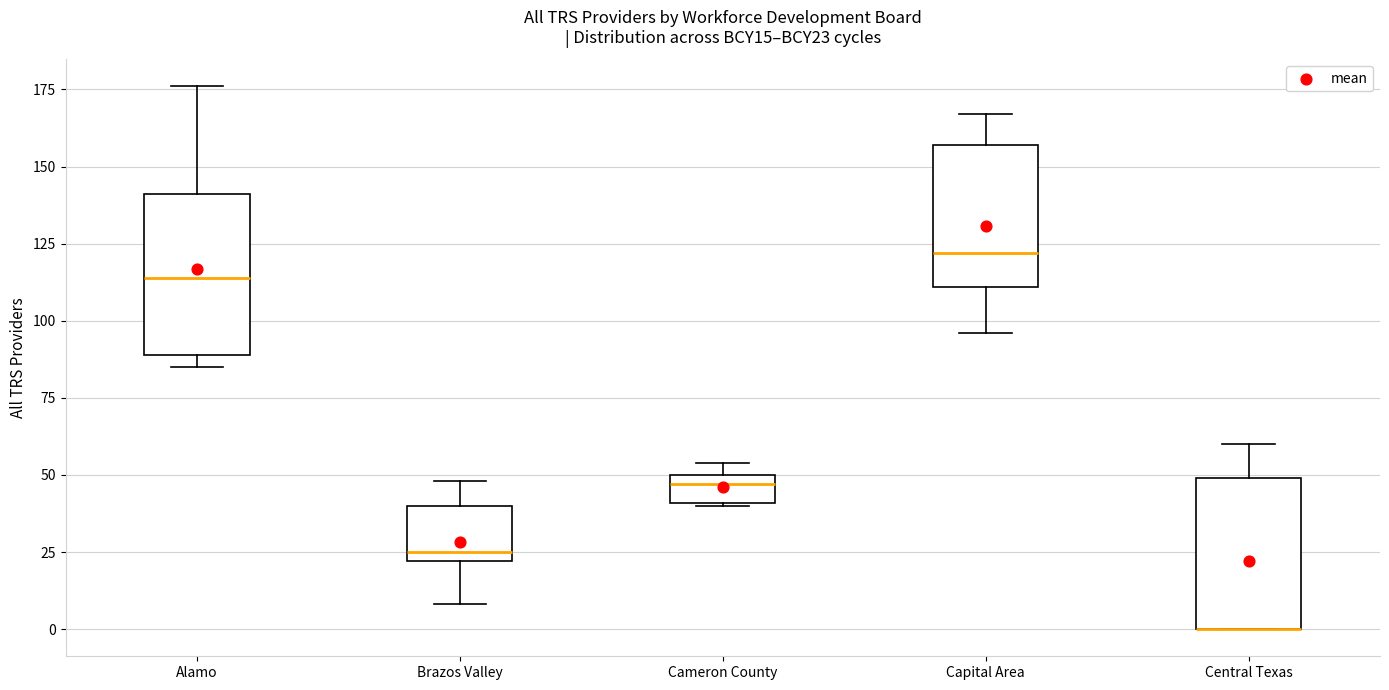

Where does the upper whisker of the box for Alamo end on the y-axis? The values are not printed on the chart, so give them approximately, as read against the axis.

175